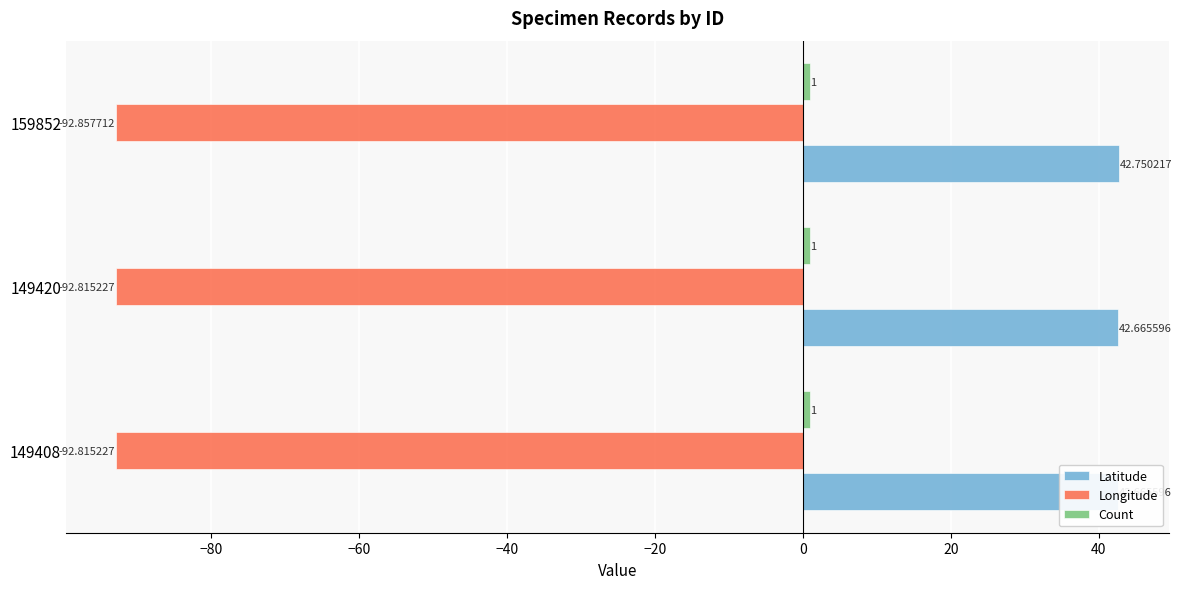

Rank the series by their average value, from highest to lowest.

Latitude, Count, Longitude